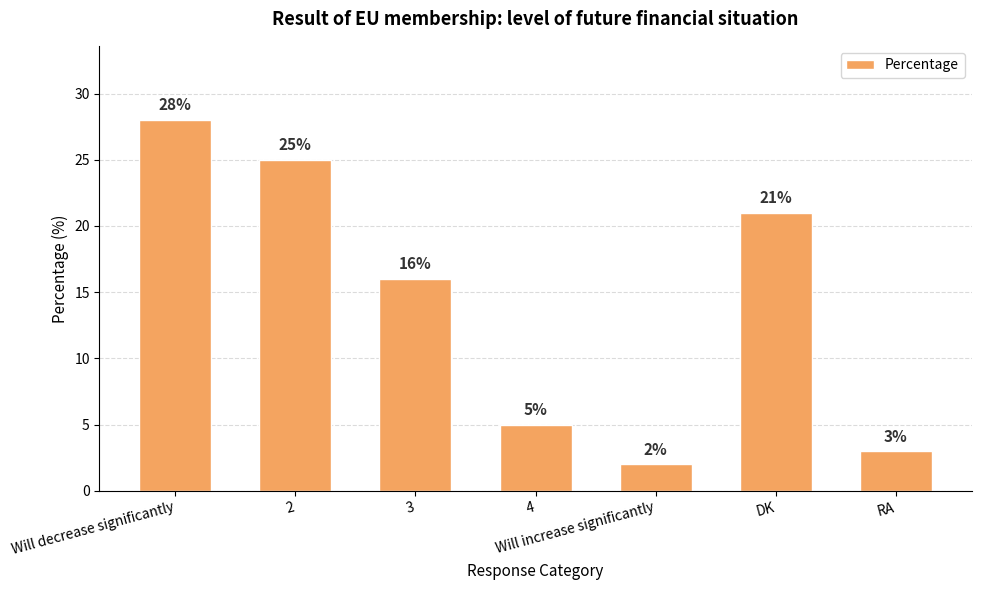

What is the maximum value shown in the chart?

28